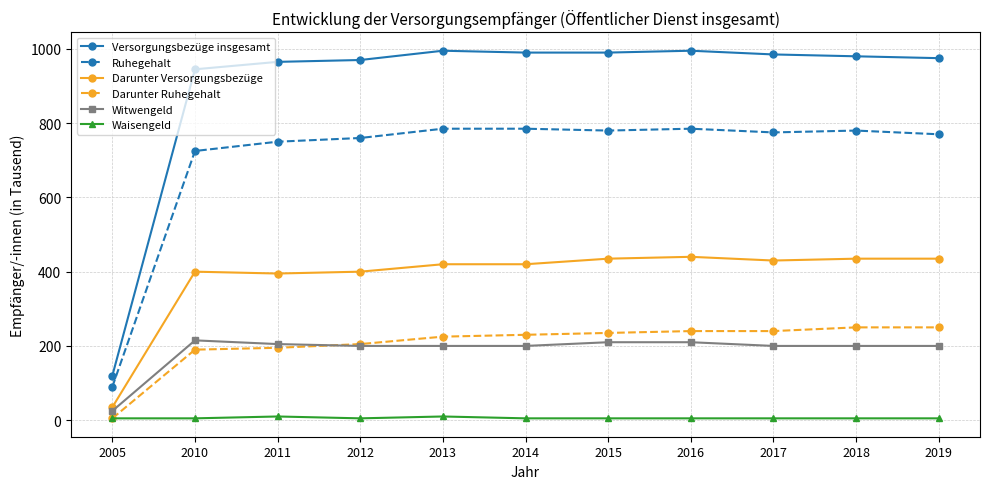

True or false: Versorgungsbezüge insgesamt has a value of 1635 at 2014.

False